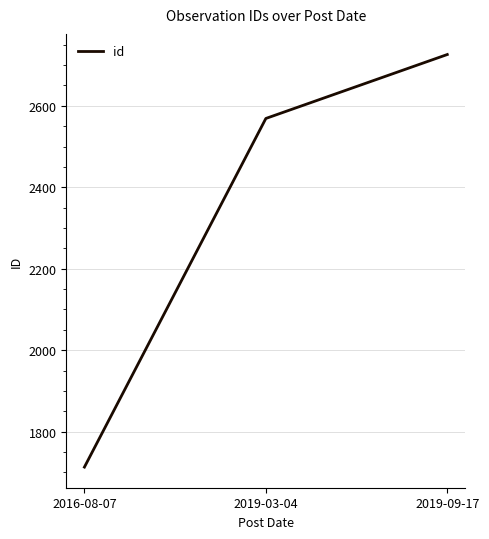

How many values are between 1713 and 2726?

3